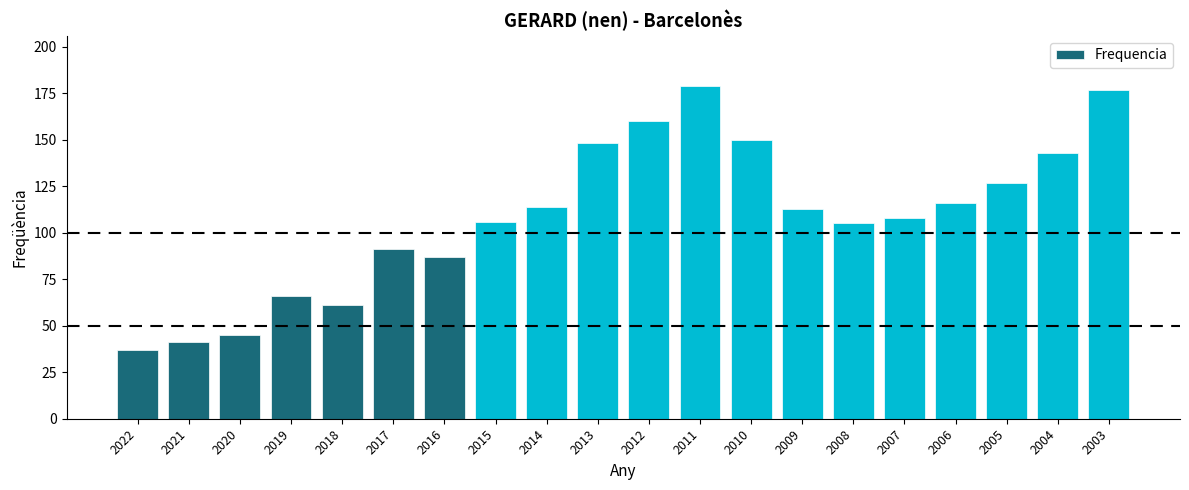

Does the chart contain any negative values?

No